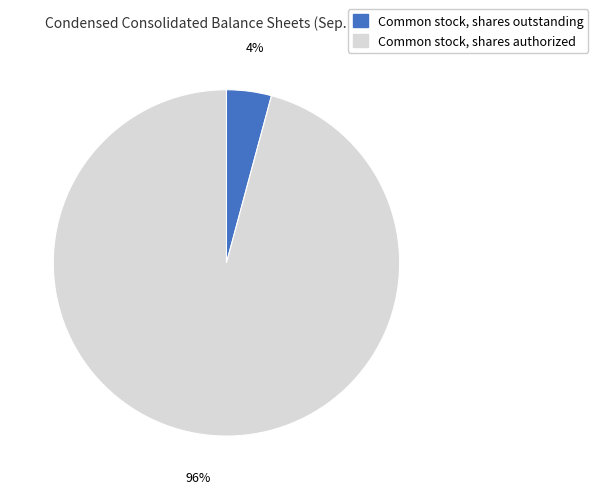

The Common stock, shares authorized slice represents 81% of the pie. True or false?

False